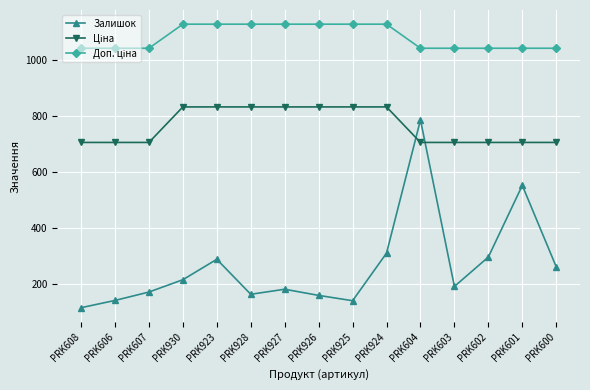

Where is the first local maximum for Залишок?

PRK923